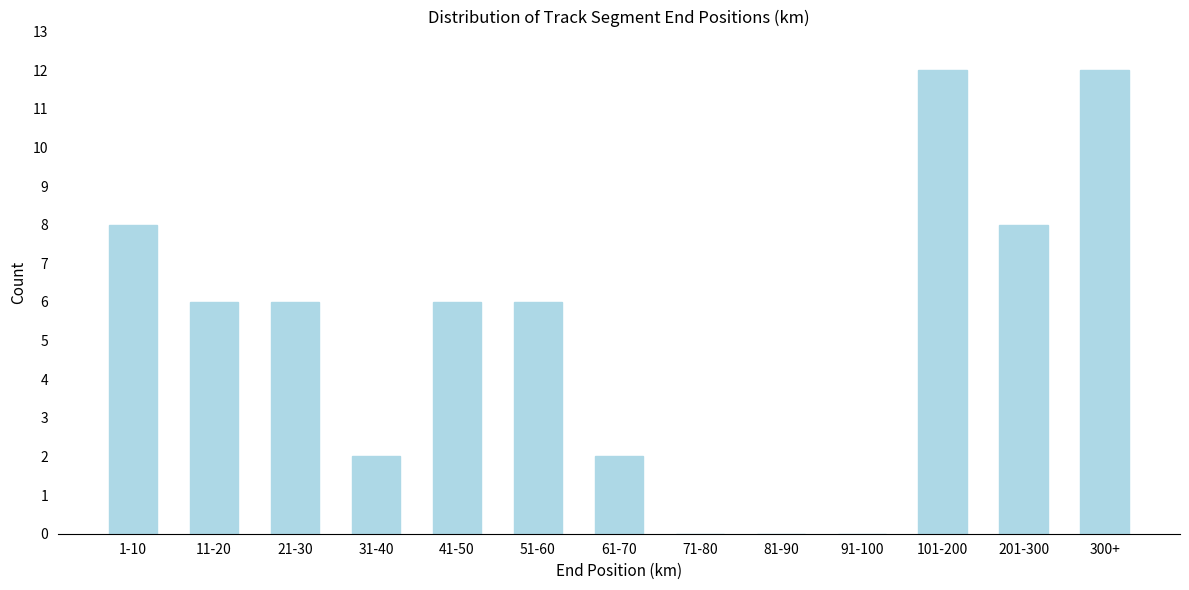

Reading left to right, list all the values displayed in this chart.

1-10=8	11-20=6	21-30=6	31-40=2	41-50=6	51-60=6	61-70=2	71-80=0	81-90=0	91-100=0	101-200=12	201-300=8	300+=12